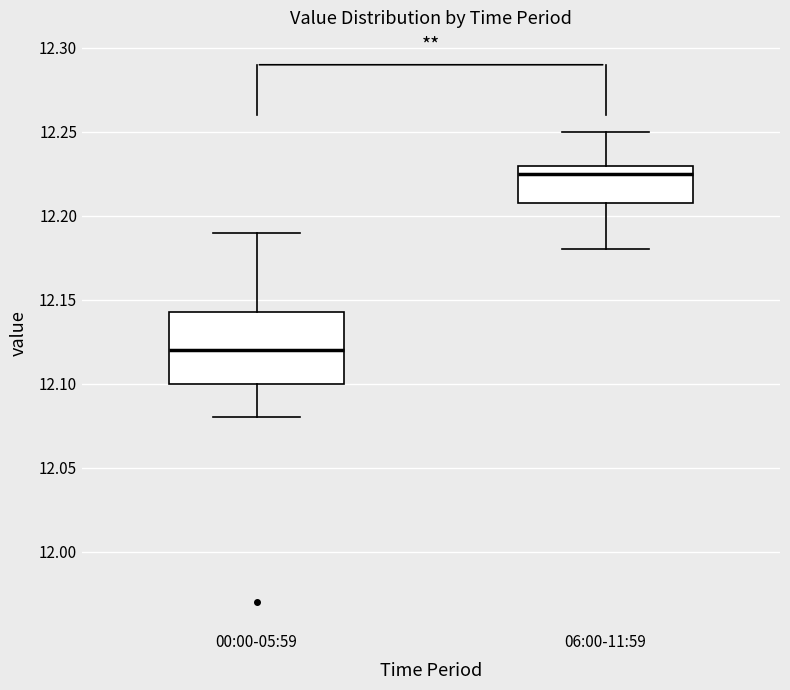

Reading left to right, read every box against the y-axis: the position of its median line, the range the box covers, and the ends of its whiskers. The values are not printed on the chart, so give them approximately, as read against the axis.

00:00-05:59: median 12.120, box 12.100 to 12.145, whiskers 12.080 to 12.190
06:00-11:59: median 12.225, box 12.210 to 12.230, whiskers 12.180 to 12.250